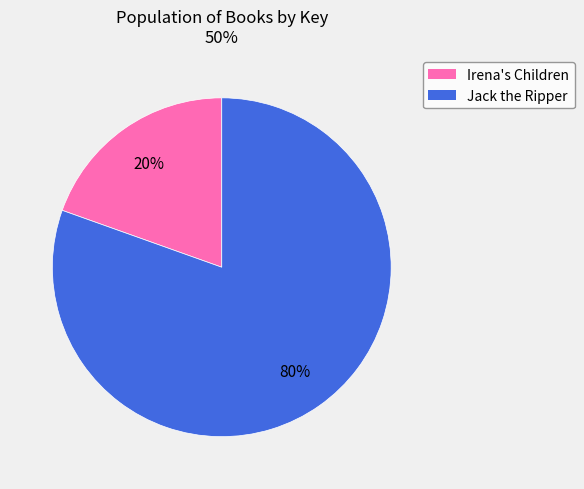

Does any single category account for the majority?

Yes